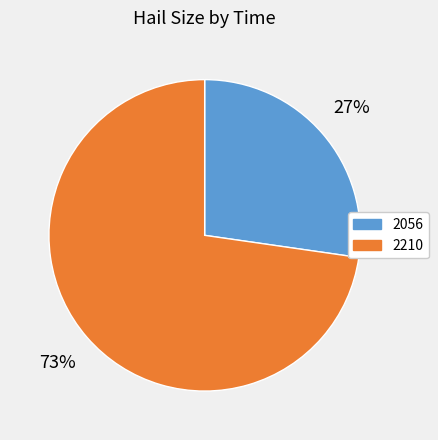

What is the majority slice?

2210